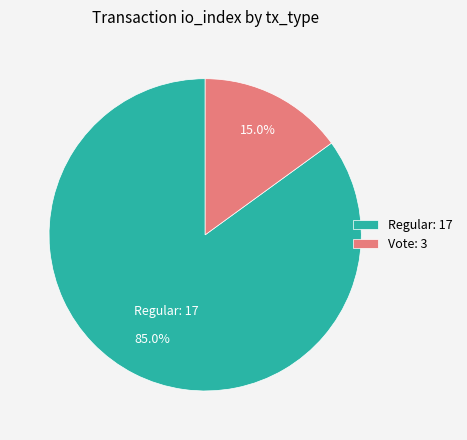

Approximately how many times larger is the value at Vote compared to Regular?

0.2